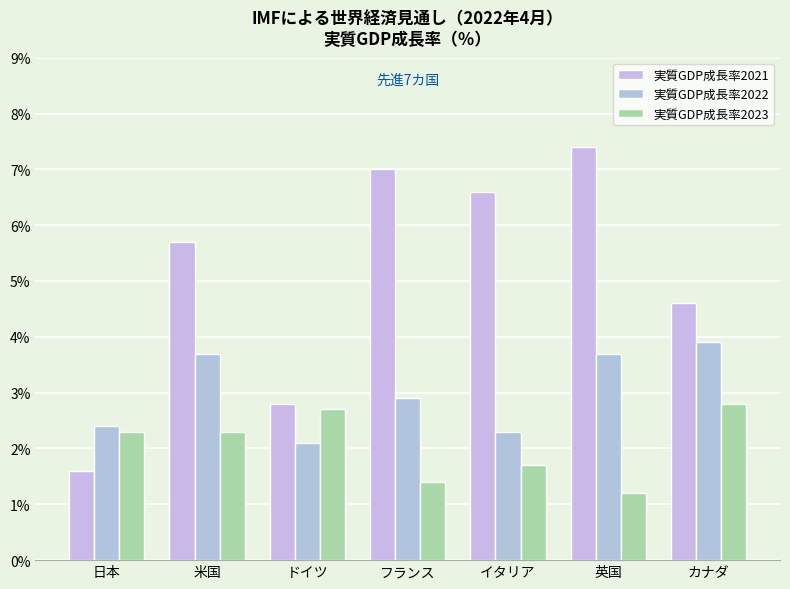

What is the label of the 2nd bar from the left?

米国